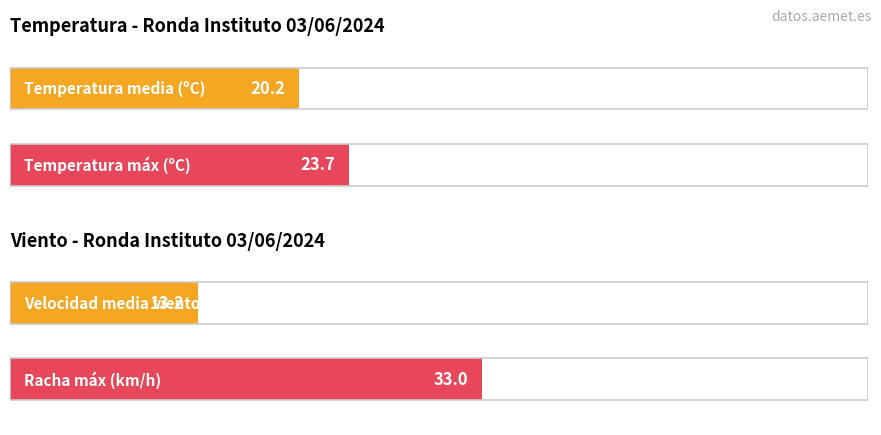

Does the chart contain stacked bars?

No